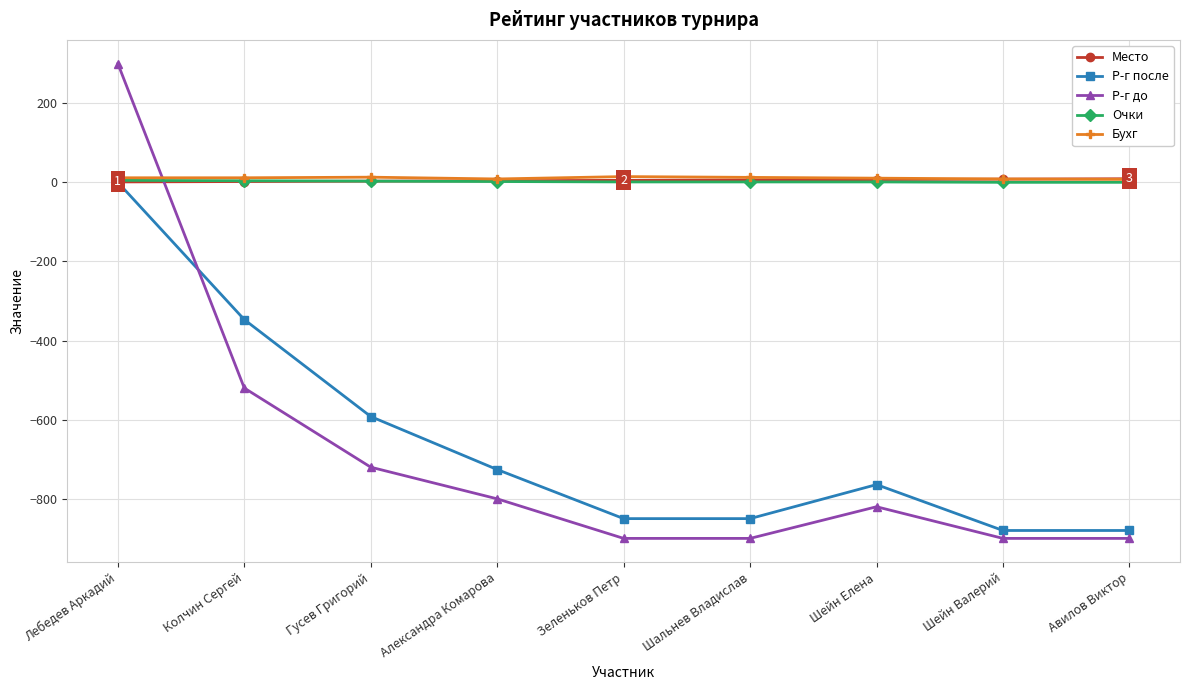

What is the minimum value shown in the chart?

-900.0